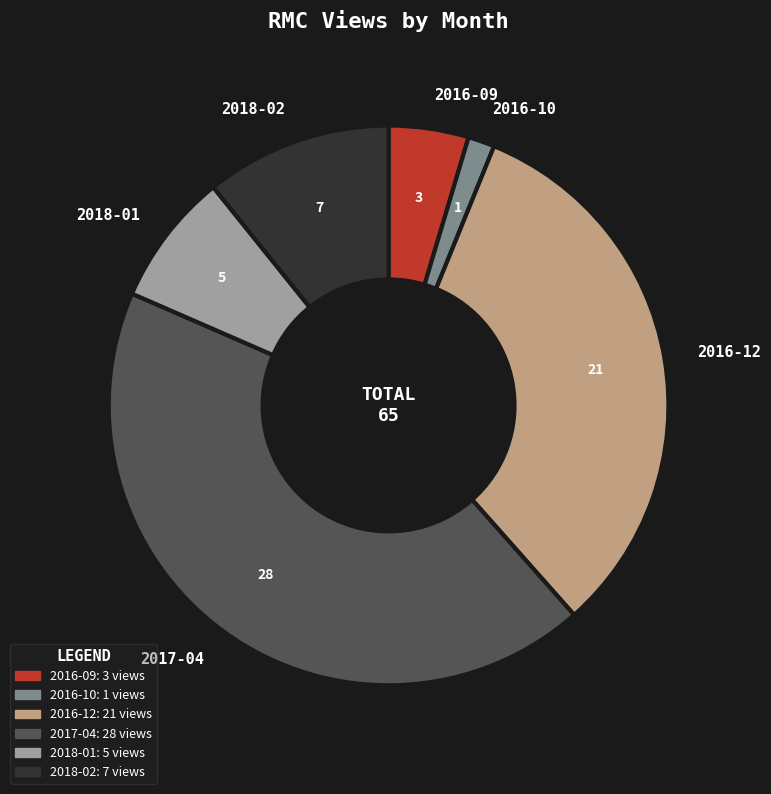

Is it true that 2018-01 is 8% of the pie?

True